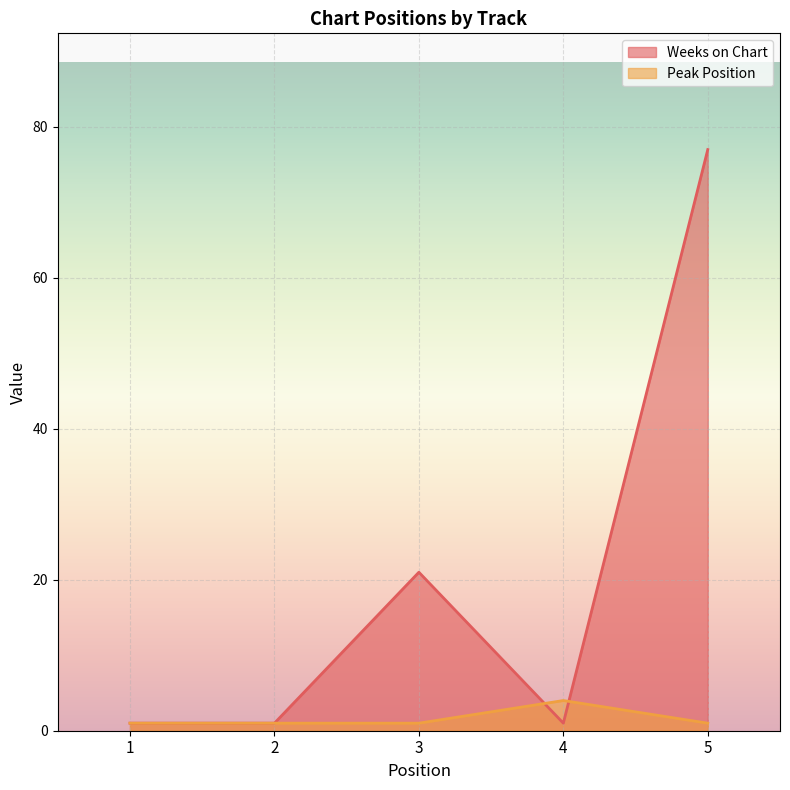

Which has a higher value, 2 or 3?

3